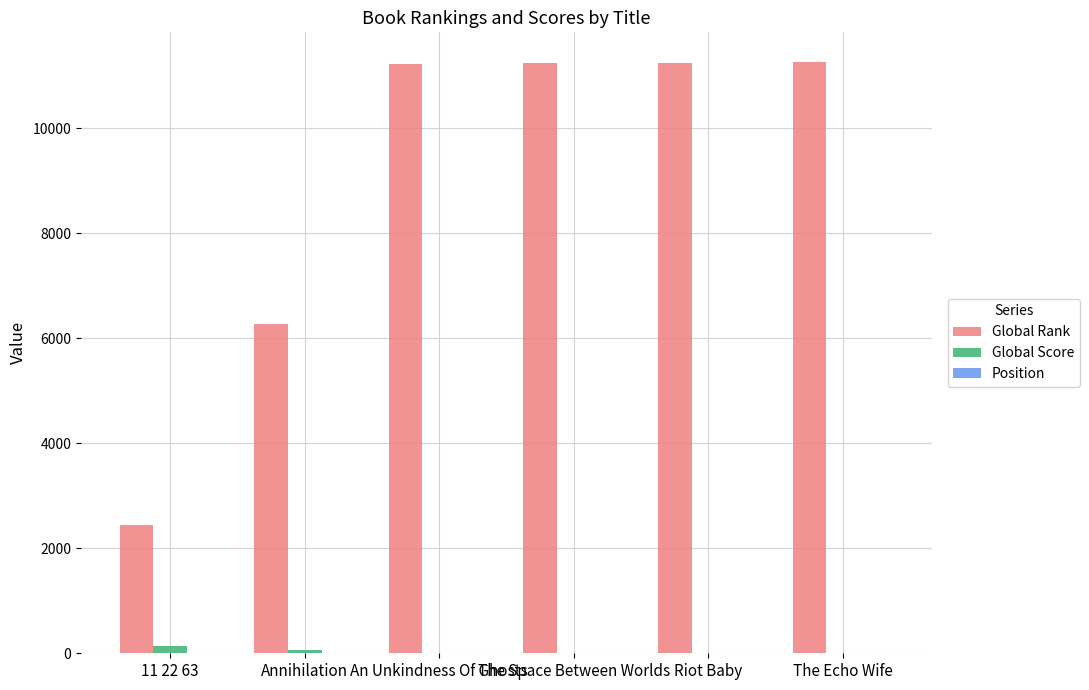

The value of Global Rank at Annihilation is 2663. True or false?

False